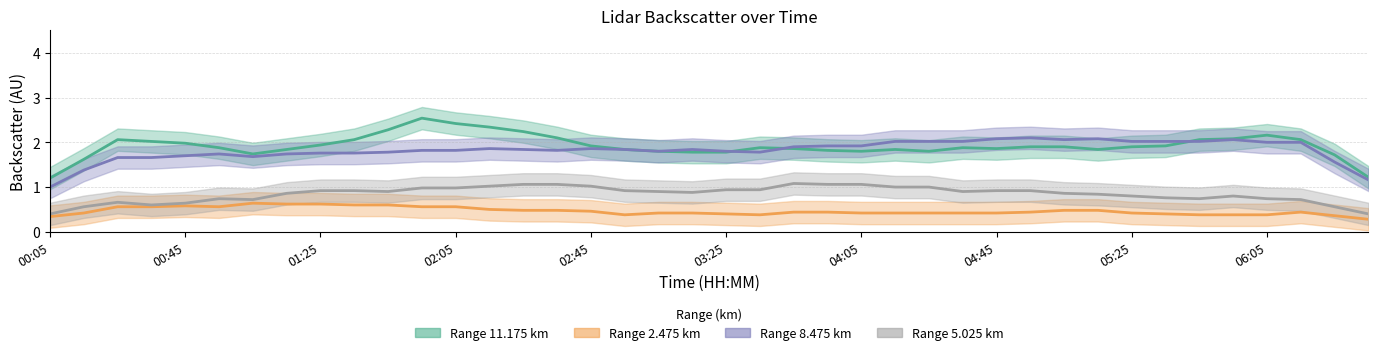

Where is Mean 8.475 km nearest to the value 1?

00:05